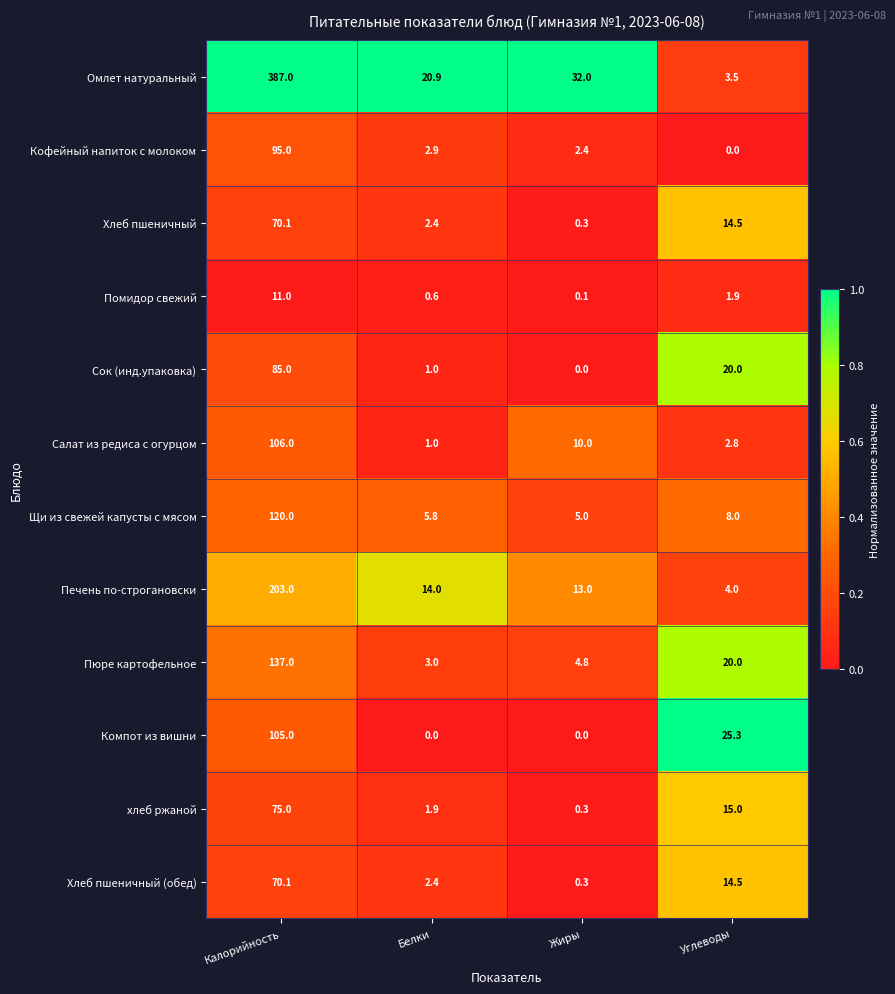

What is the difference between the Сок (инд.упаковка) values at Калорийность and Белки?

84.0